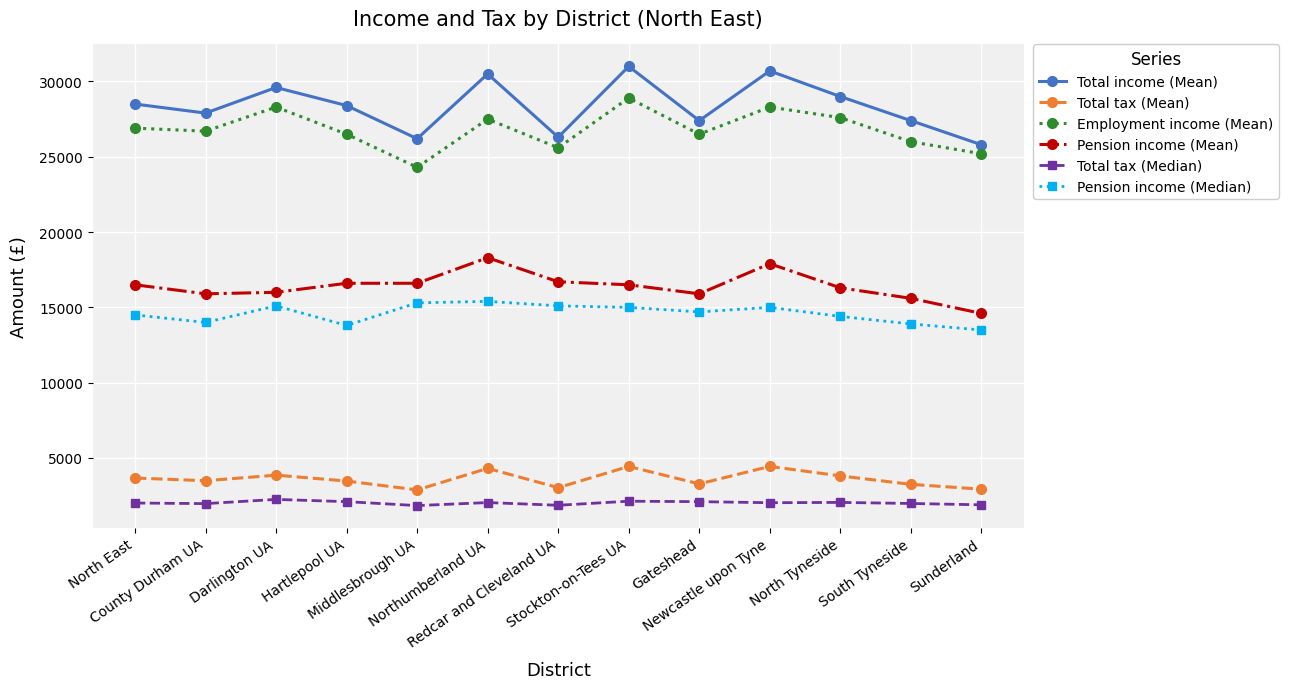

What position from the left is Sunderland?

13